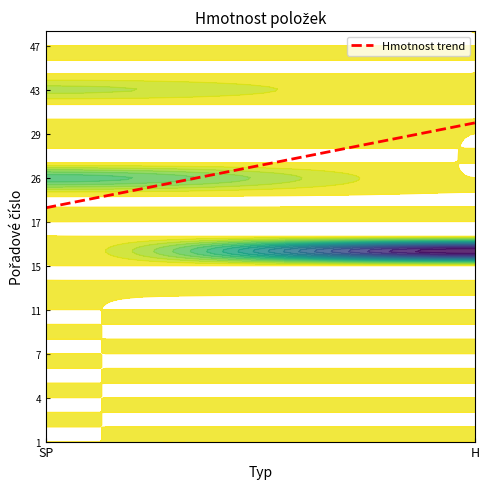

Between 12 and 2, which is larger?

12